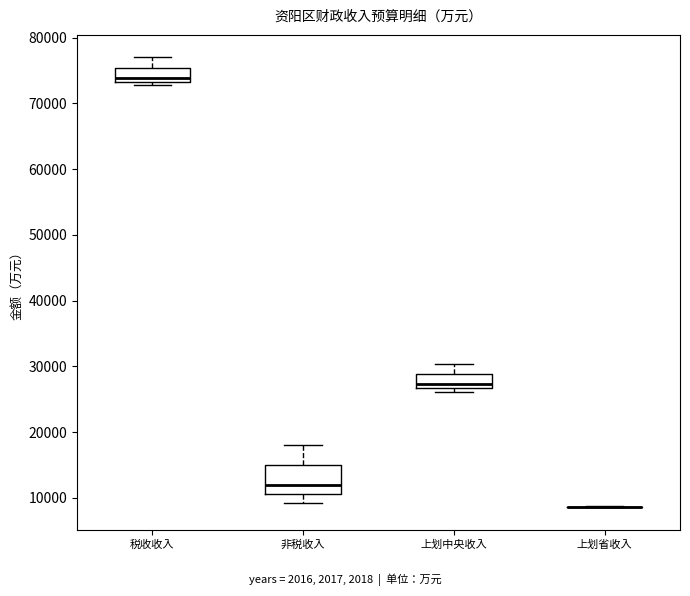

Reading left to right, read every box against the y-axis: the position of its median line, the range the box covers, and the ends of its whiskers. The values are not printed on the chart, so give them approximately, as read against the axis.

税收收入: median 74000, box 73000 to 75000, whiskers 73000 (just below the box's lower edge) to 77000
非税收入: median 12000, box 11000 to 15000, whiskers 9000 to 18000
上划中央收入: median 27000 (just above the box's lower edge), box 27000 to 29000, whiskers 26000 to 30000
上划省收入: box collapsed to a line at 9000, whiskers 9000 to 9000